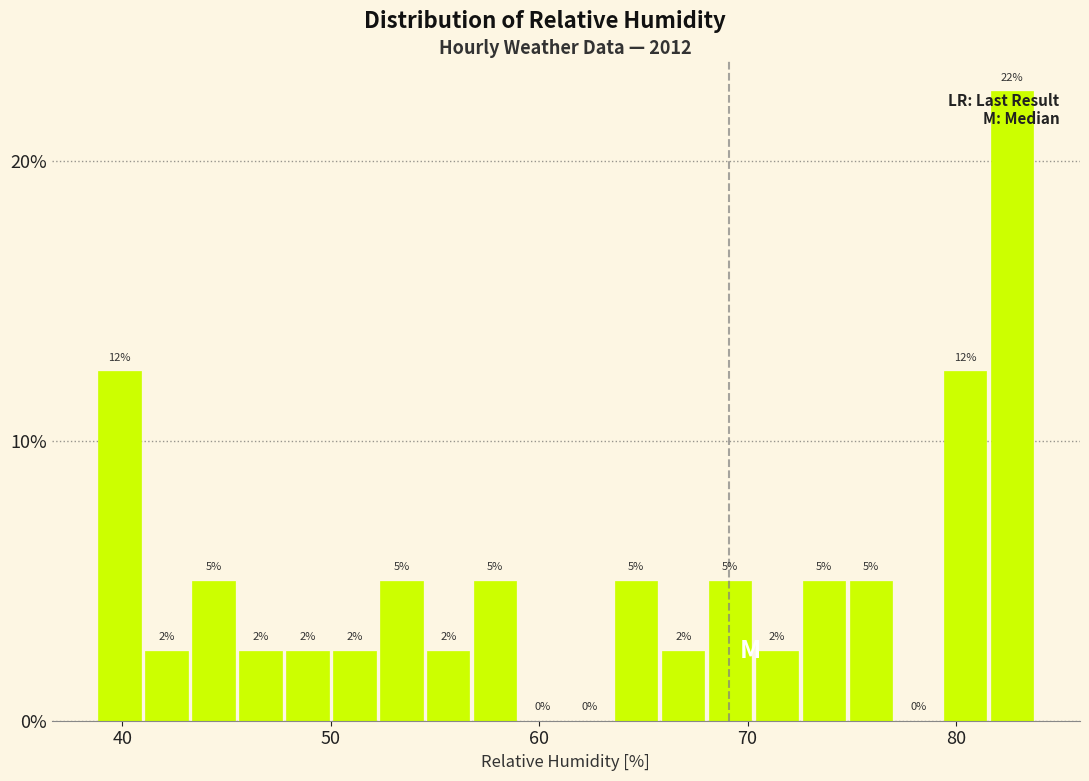

Read against the x-axis, roughly where is the centre of the tallest bar?

83